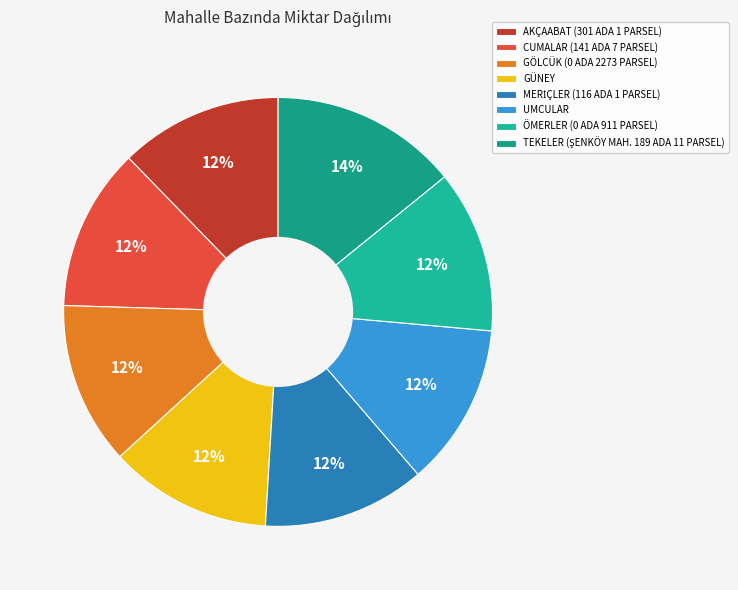

What portion of the pie excludes ÖMERLER (0 ADA 911 PARSEL)?

87.7%